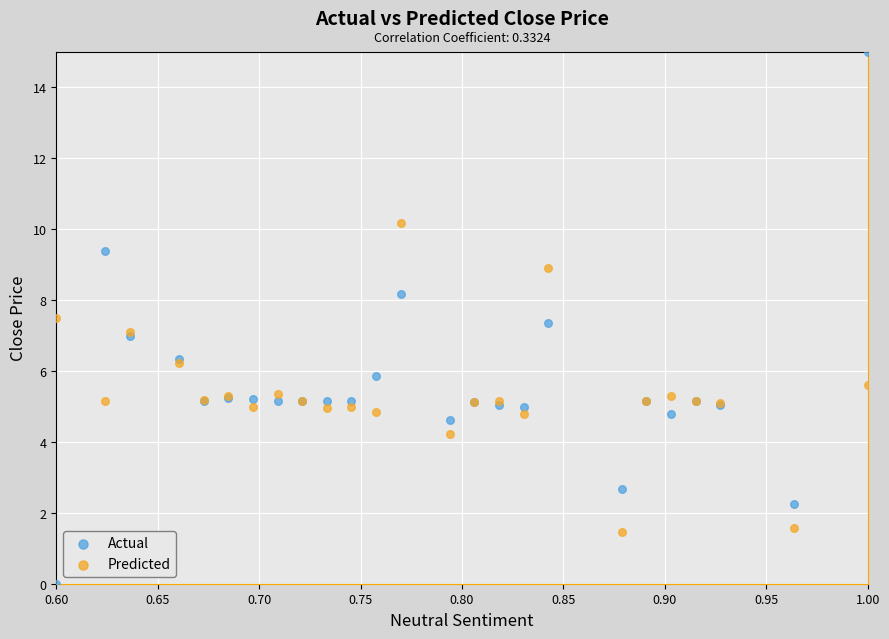

Which series reaches the maximum Y coordinate?

Actual